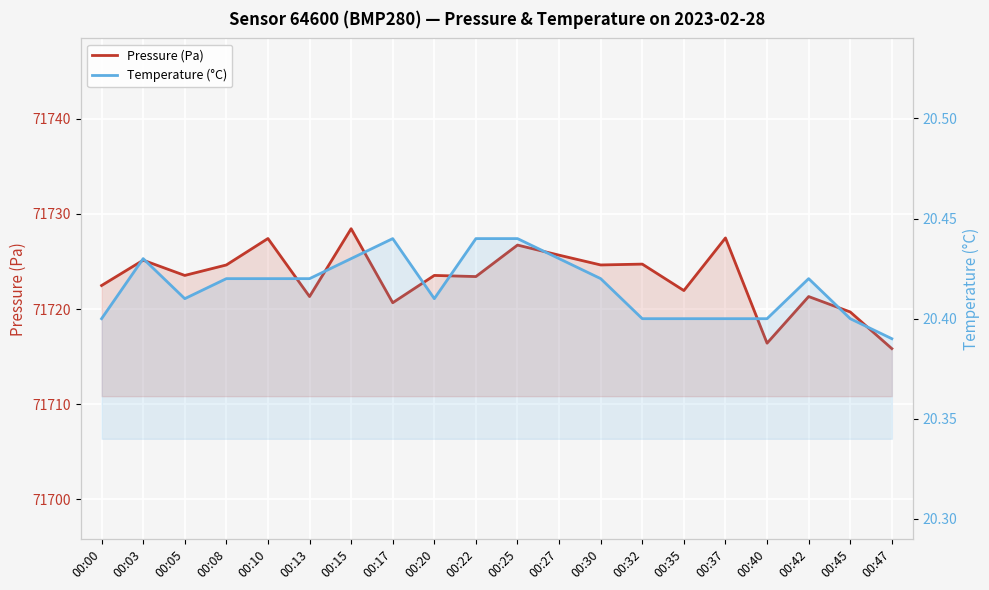

Which series has the largest range (max minus min)?

Pressure (Pa)